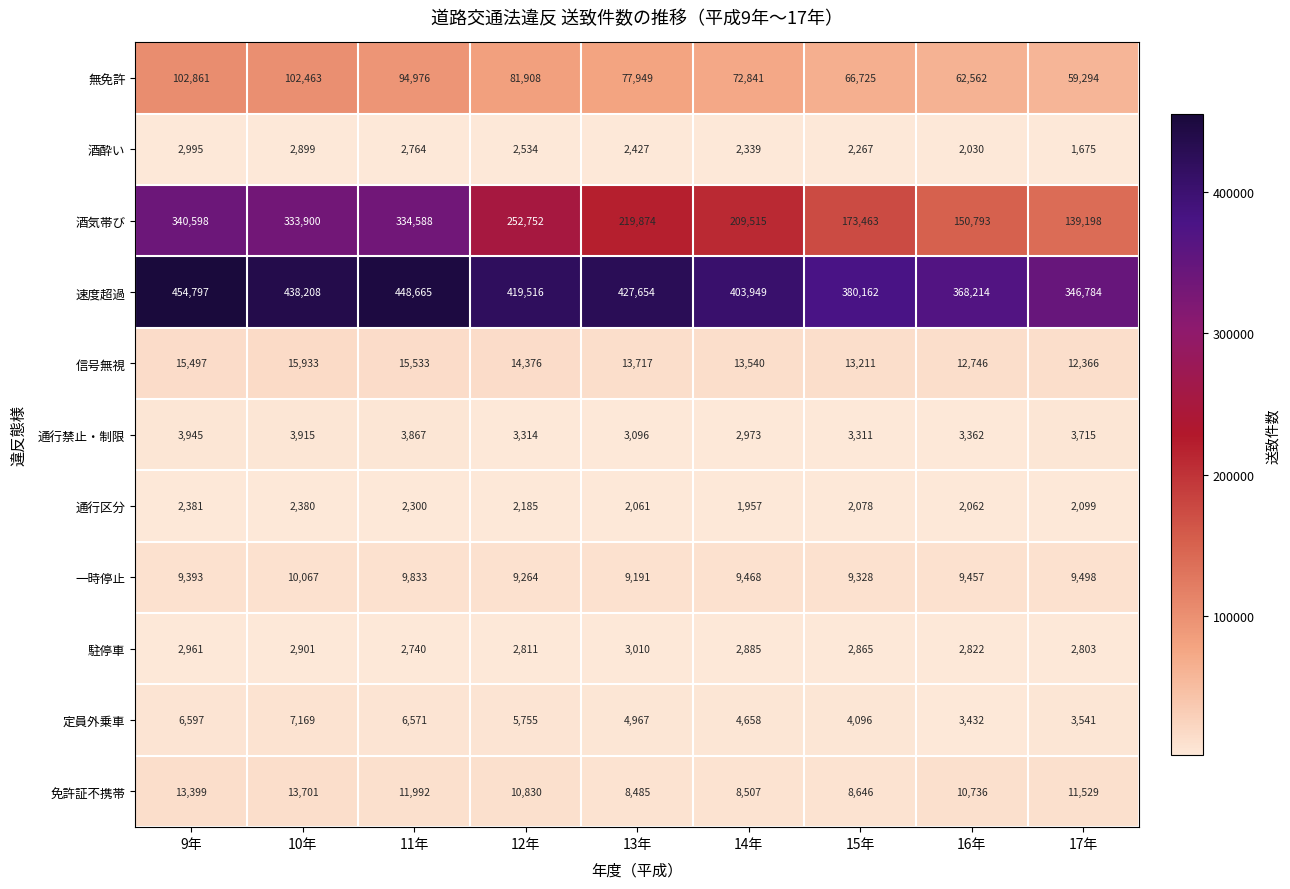

Is it true that 通行区分 equals 1129 at 16年?

False